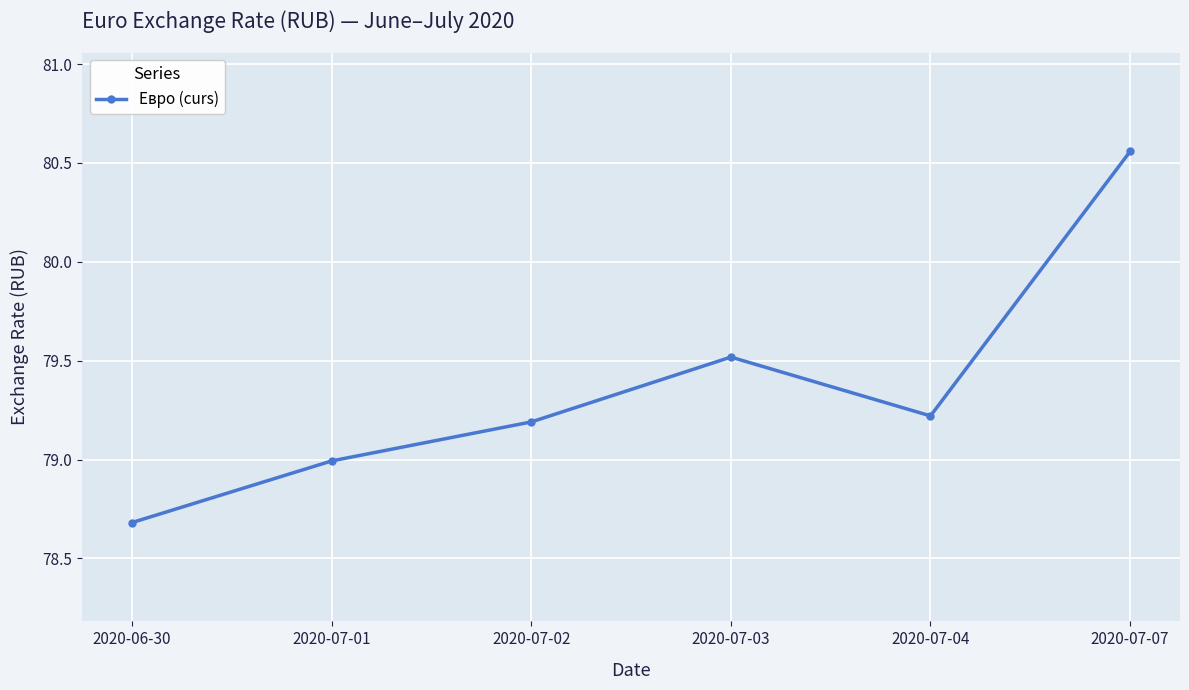

What is the average value?

79.4